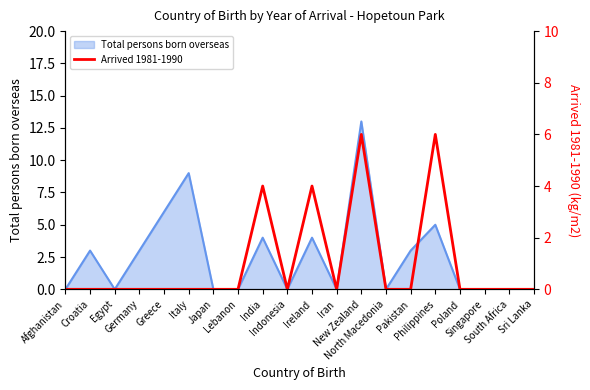

How many values are above zero?

4